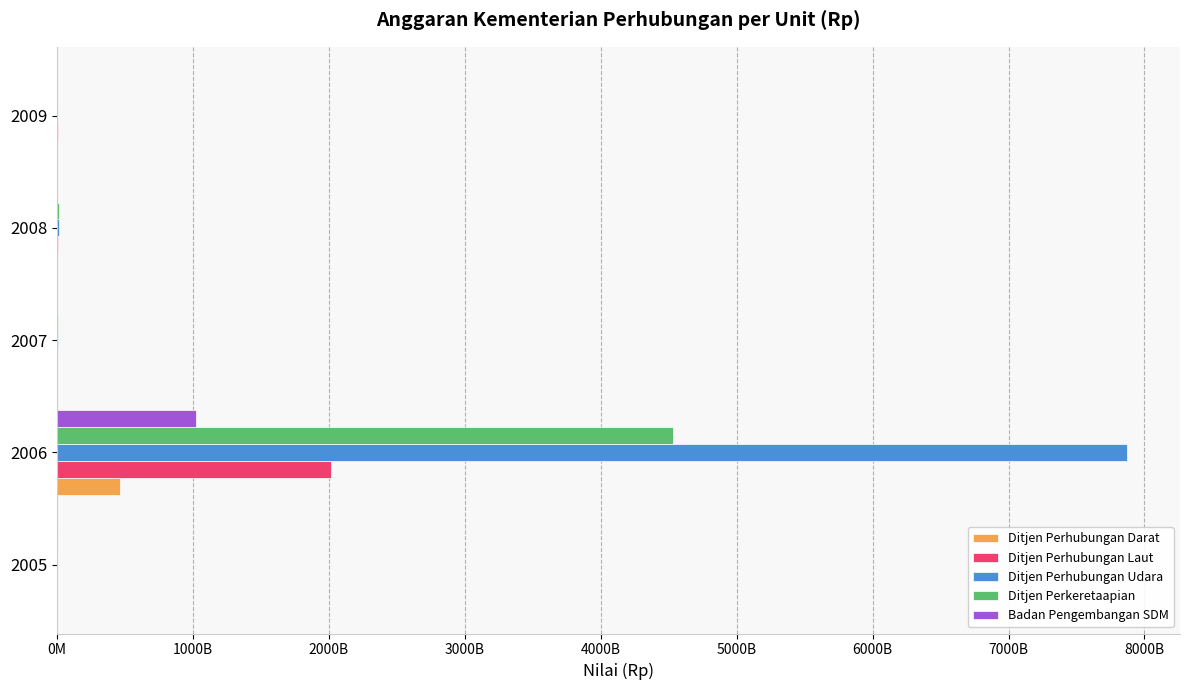

What are all the series names shown in the legend?

Ditjen Perhubungan Darat, Ditjen Perhubungan Laut, Ditjen Perhubungan Udara, Ditjen Perkeretaapian, Badan Pengembangan SDM